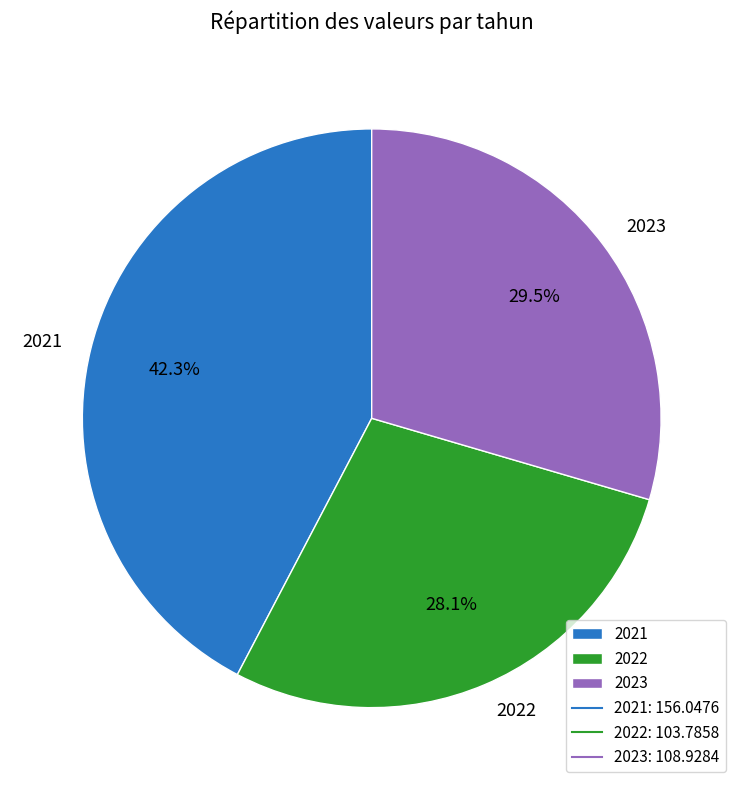

To the nearest percent, what is the difference between the 2021 and 2023 slice percentages?

13%